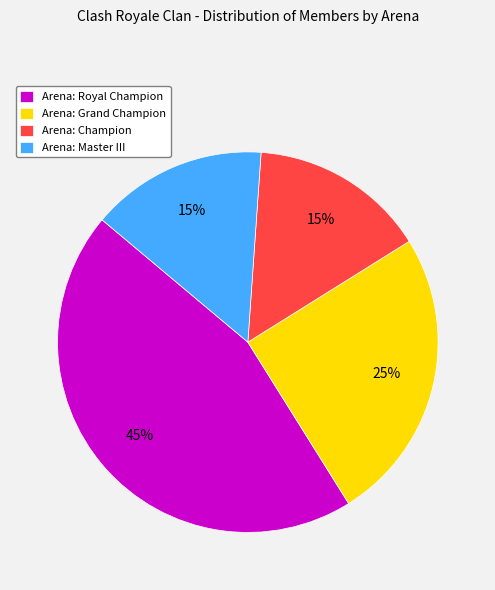

What percentage is the Arena: Grand Champion slice, to the nearest percent?

25%